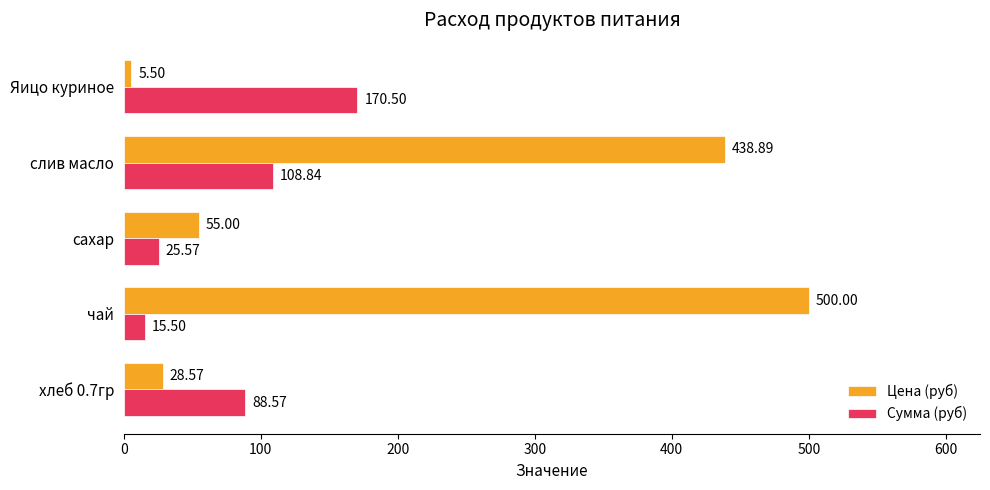

What is the difference between the maximum and minimum values in the Сумма (руб) series?

155.0